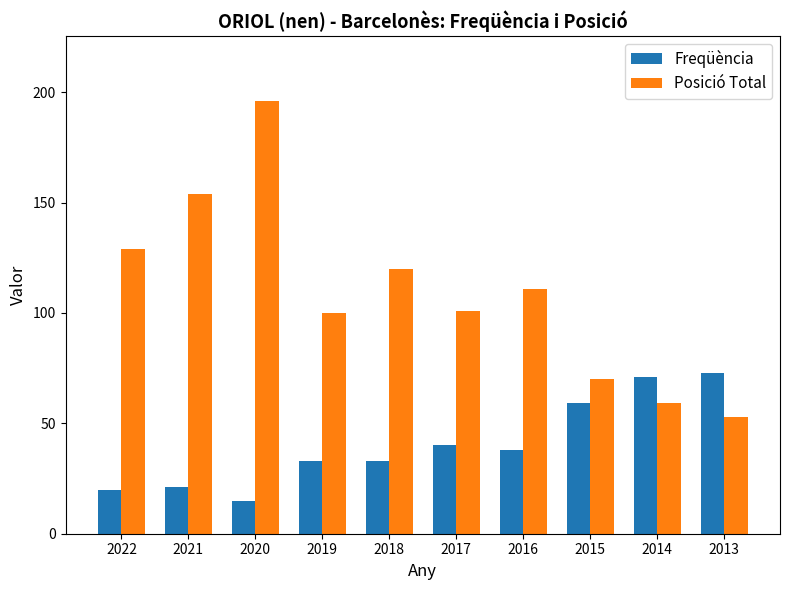

Is the value of Posició Total at 2015 greater than the value of Freqüència at 2016?

Yes